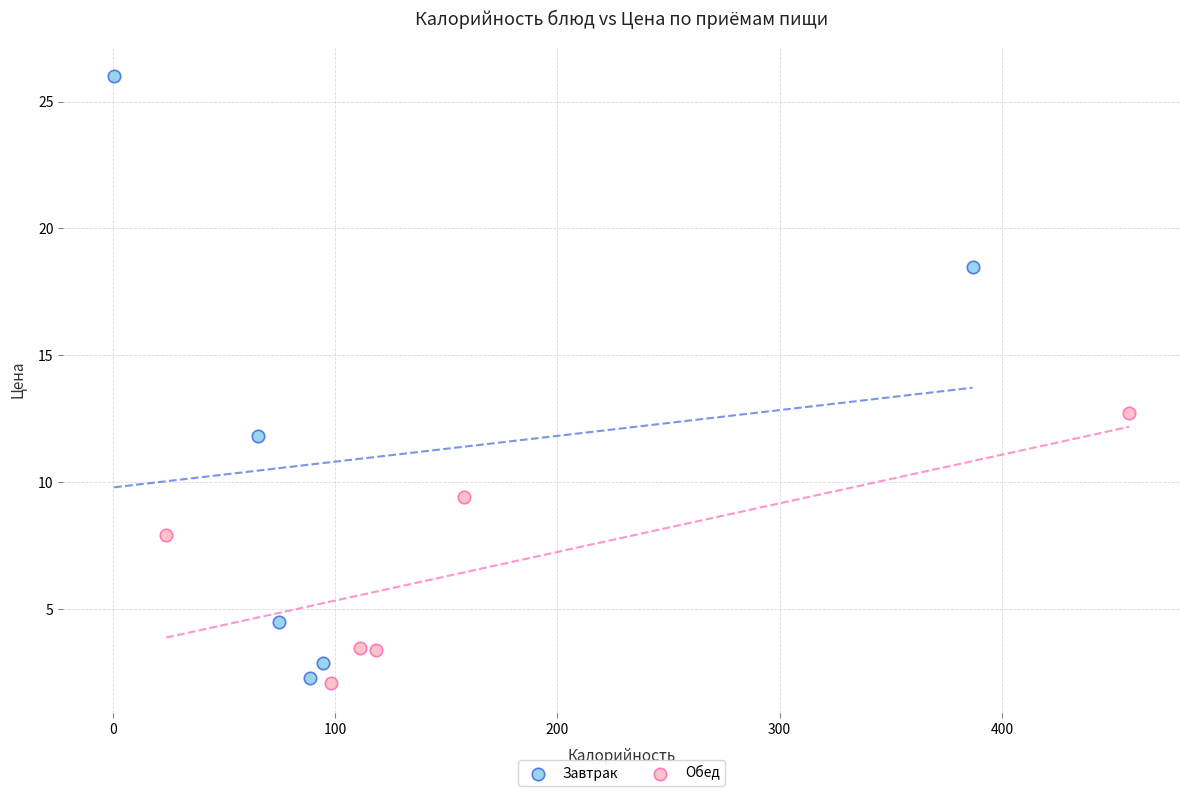

Which series reaches the maximum Y coordinate?

Завтрак